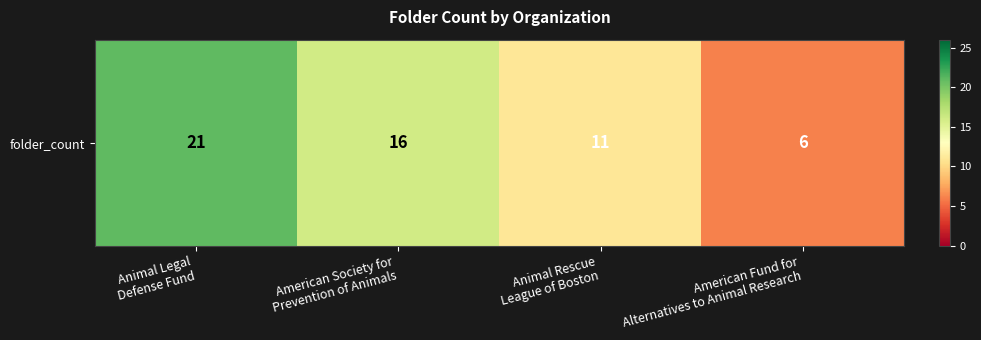

Between Animal Rescue
League of Boston and American Fund for
Alternatives to Animal Research, which is larger?

Animal Rescue
League of Boston